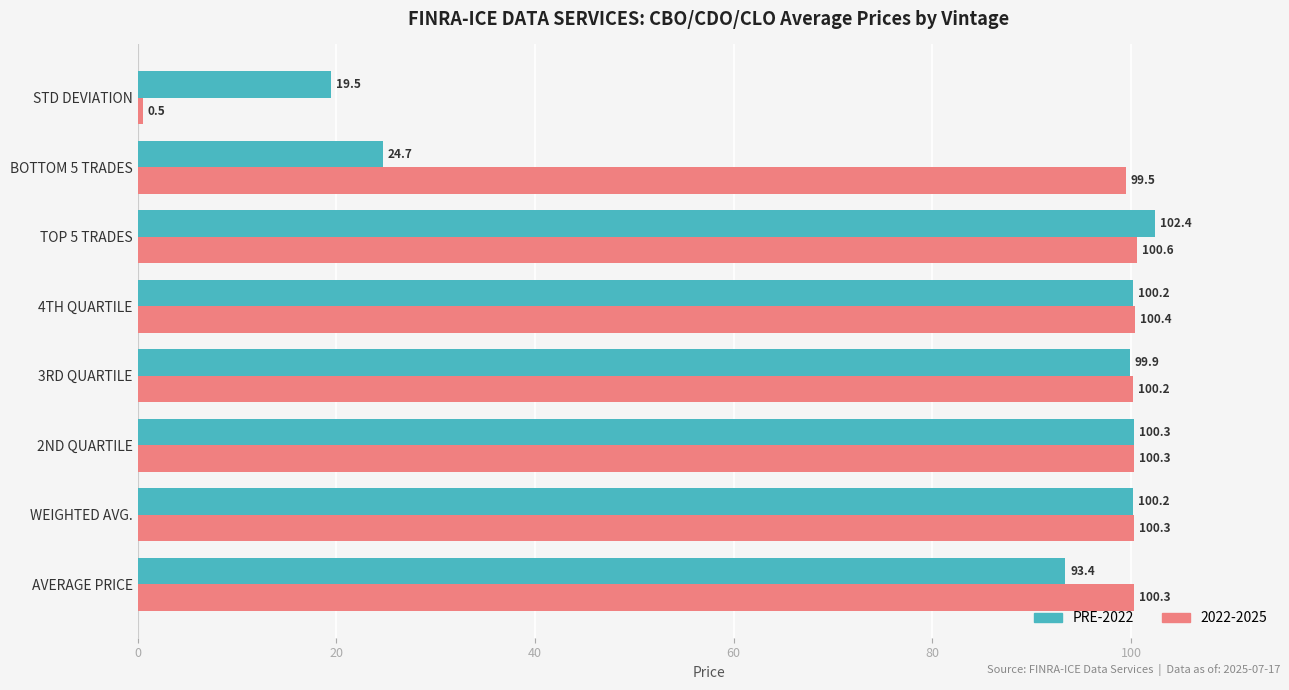

List the series in order of their overall mean, highest first.

2022-2025, PRE-2022